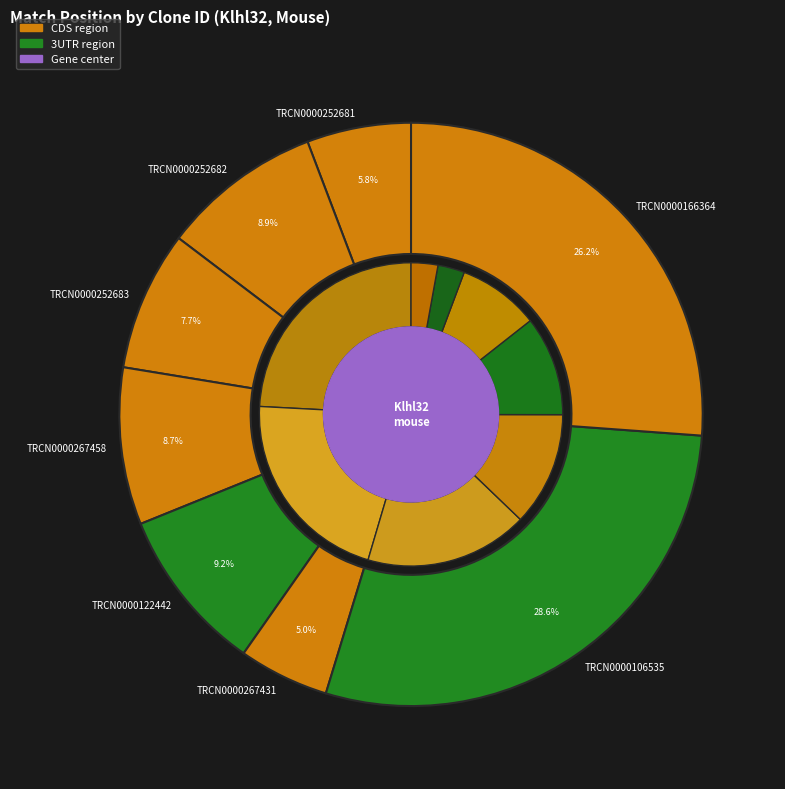

Which slice is the largest?

TRCN0000106535